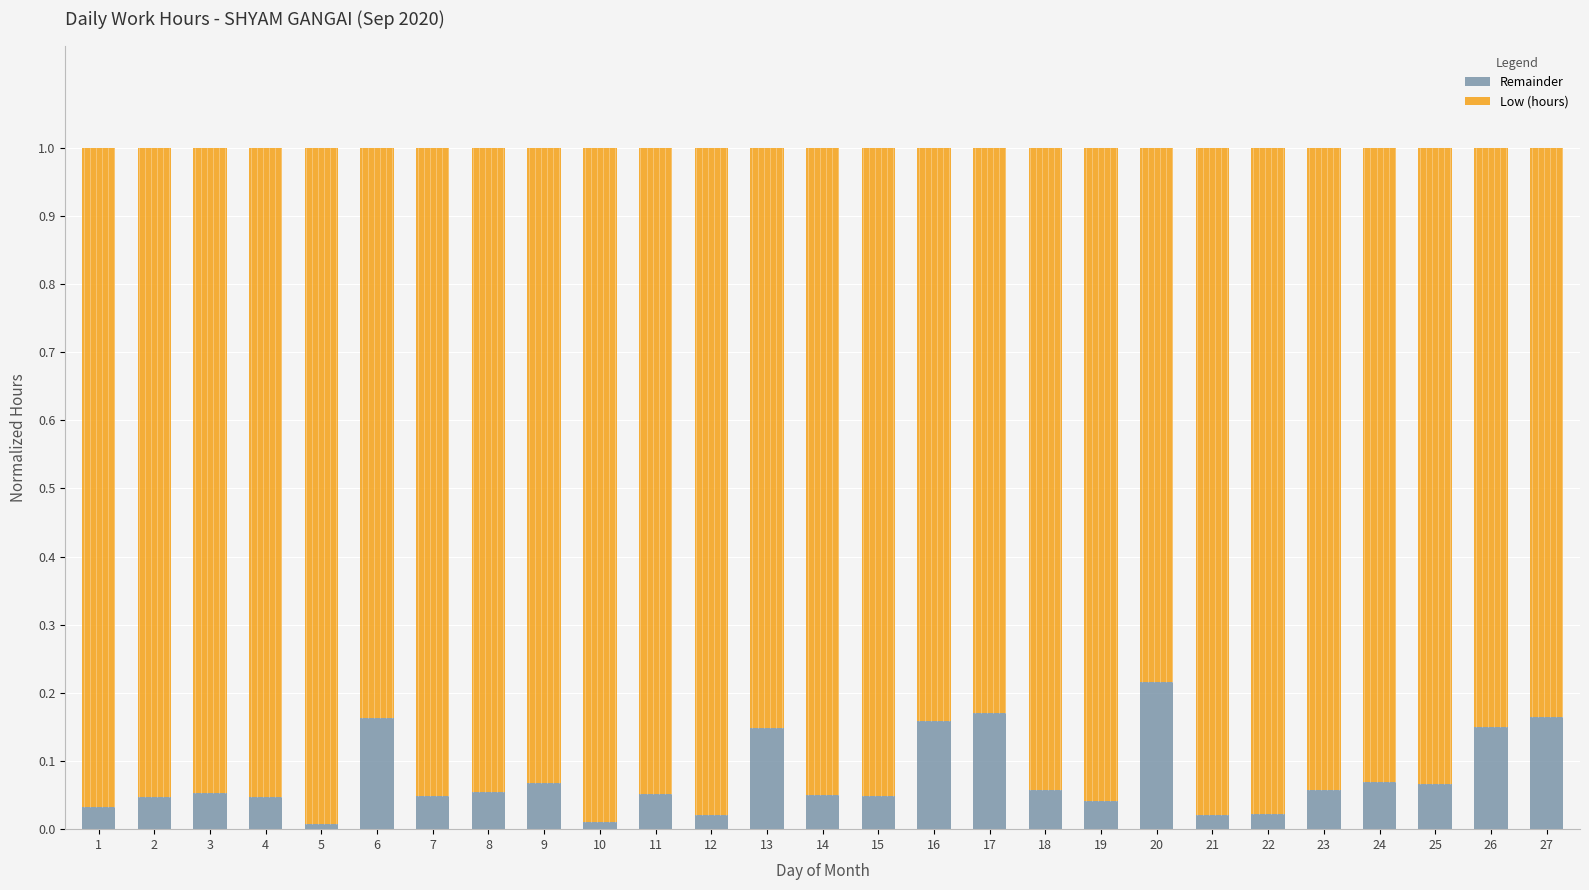

Count the number of data series in this chart.

2